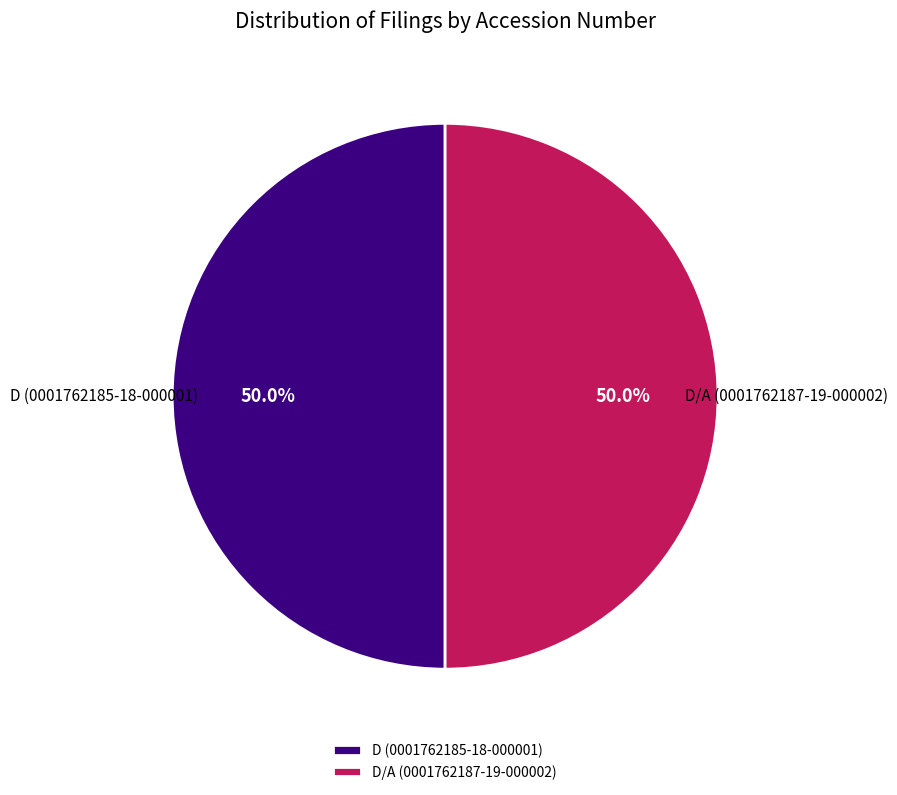

What is the ratio of the value at D (0001762185-18-000001) to the value at D/A (0001762187-19-000002)?

1.0